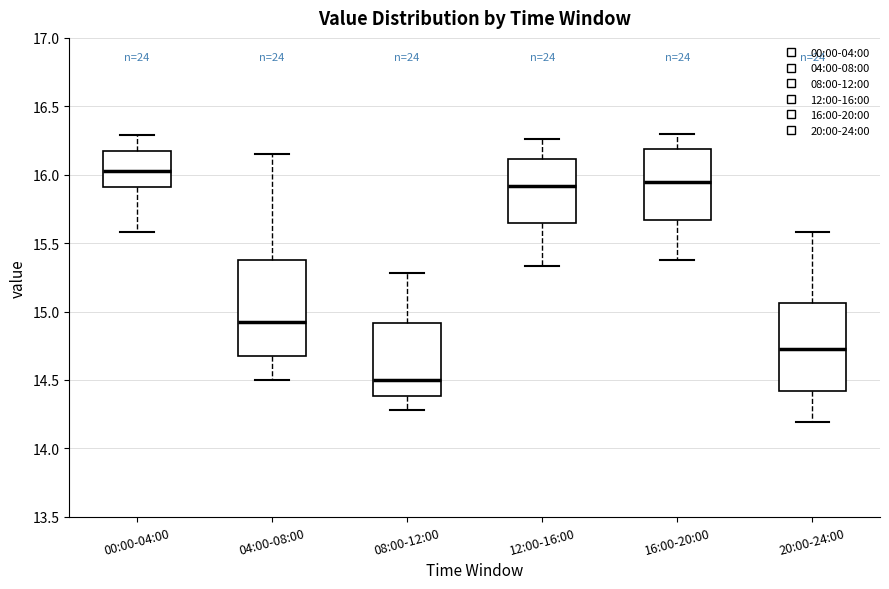

Where does the lower whisker of the box for 16:00-20:00 end on the y-axis? The values are not printed on the chart, so give them approximately, as read against the axis.

15.40